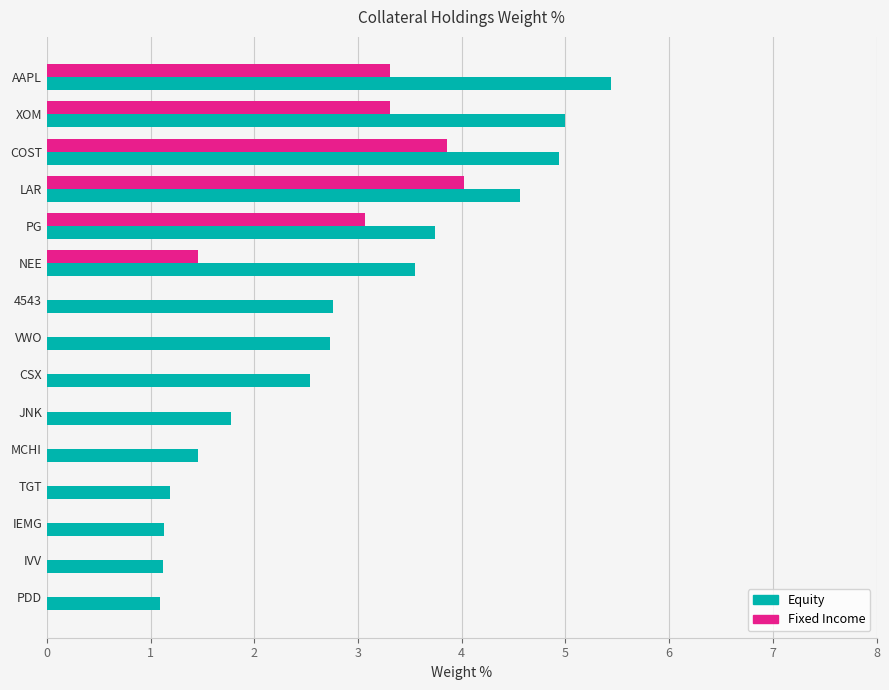

Which series has the largest total across all categories?

Equity